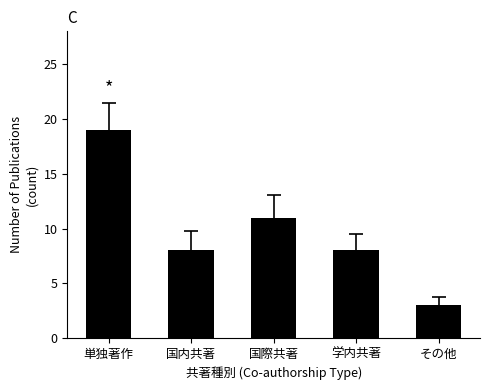

True or false: the data shows 4 at 学内共著.

False